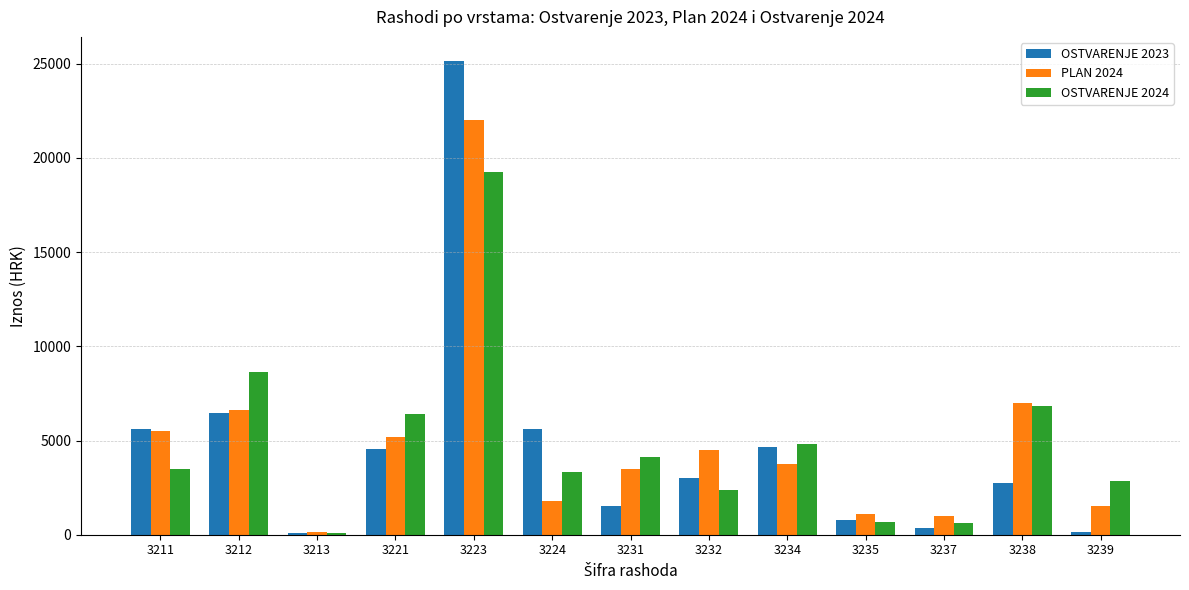

Is the value of OSTVARENJE 2023 at 3232 greater than the value of OSTVARENJE 2024 at 3235?

Yes